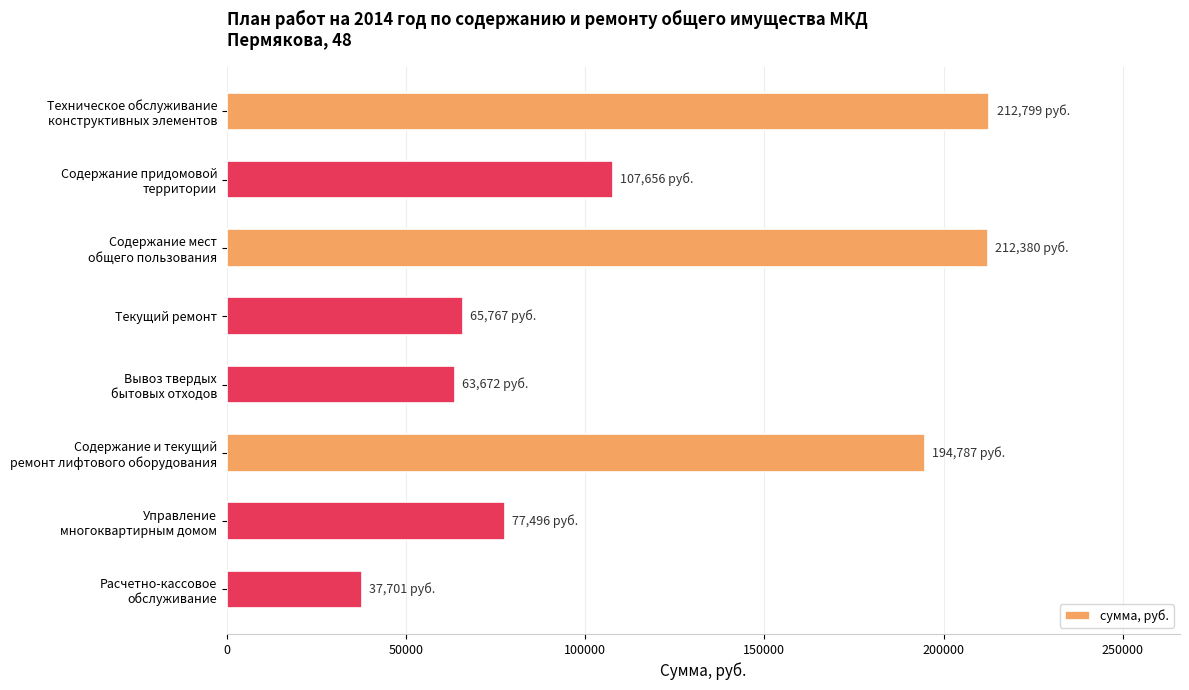

What is the value of the 3rd bar from the top?

212380.3